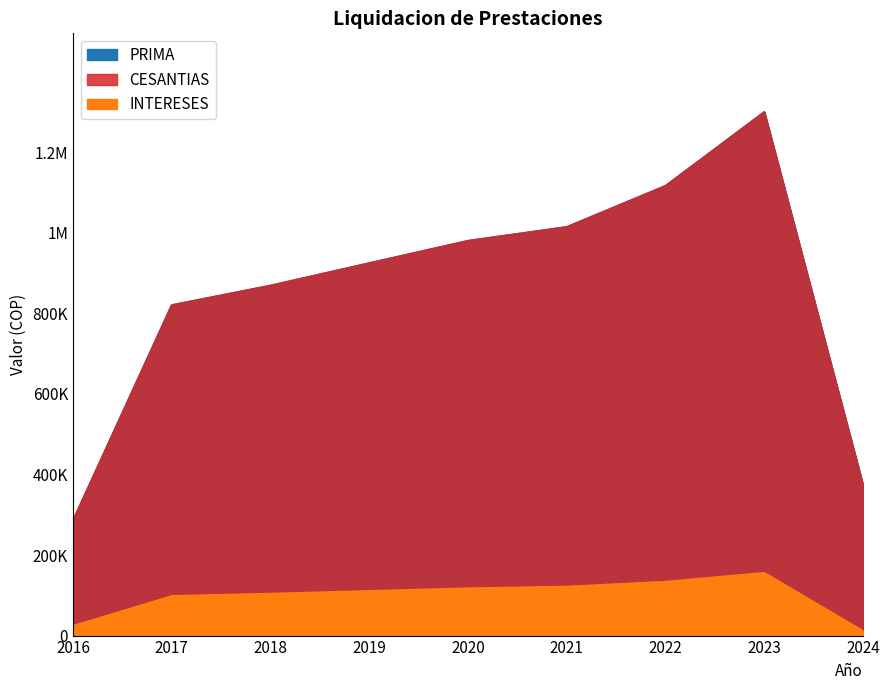

At which label does INTERESES first exceed 111017?

2019